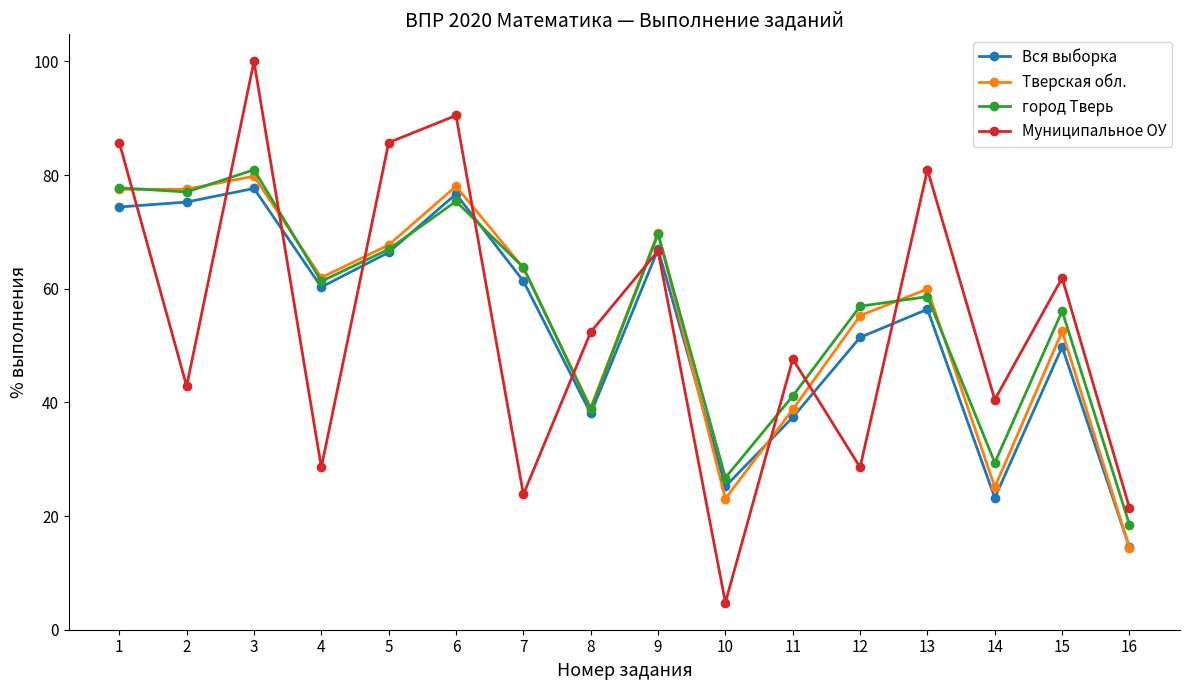

After their last crossing, which series has the higher values: Тверская обл. or Муниципальное ОУ?

Муниципальное ОУ